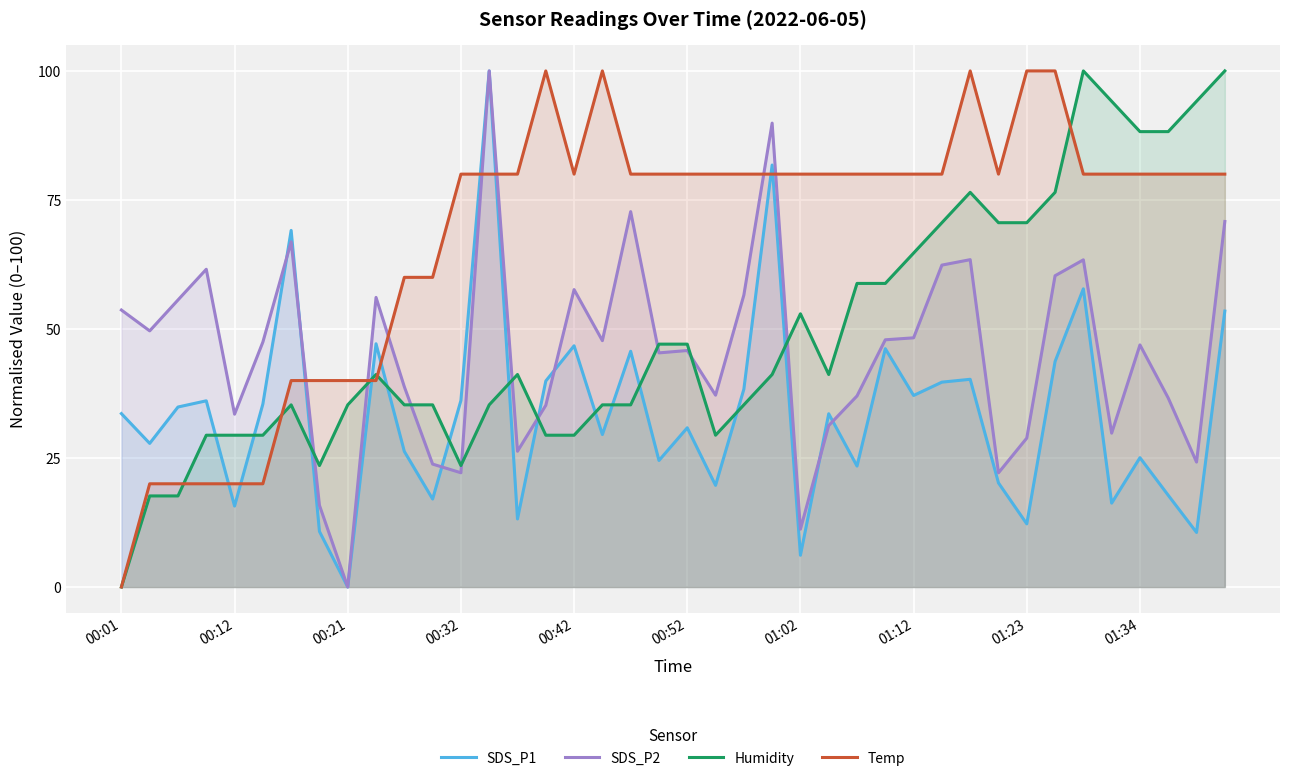

At which category is the sum across all series the highest?

13